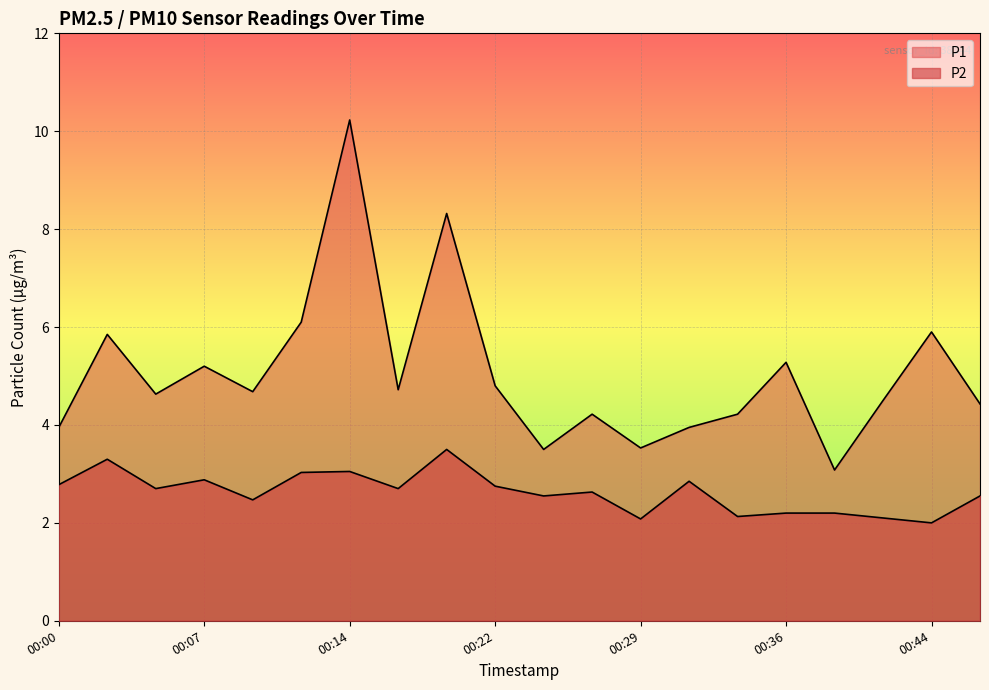

Reading left to right, transcribe all the data shown in this chart.

P1: 00:00=4.0	00:02=5.8	00:05=4.6	00:07=5.2	00:10=4.7	00:12=6.1	00:14=10.2	00:17=4.7	00:19=8.3	00:22=4.8	00:24=3.5	00:27=4.2	00:29=3.5	00:32=4.0	00:34=4.2	00:36=5.3	00:39=3.1	00:41=4.5	00:44=5.9	00:46=4.4
P2: 00:00=2.8	00:02=3.3	00:05=2.7	00:07=2.9	00:10=2.5	00:12=3.0	00:14=3.0	00:17=2.7	00:19=3.5	00:22=2.8	00:24=2.5	00:27=2.6	00:29=2.1	00:32=2.9	00:34=2.1	00:36=2.2	00:39=2.2	00:41=2.1	00:44=2.0	00:46=2.5